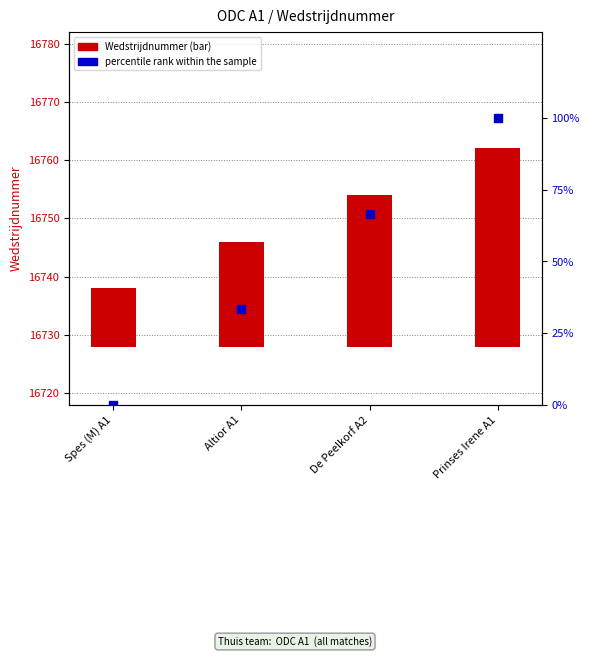

At which category is the sum across all series the highest?

Prinses Irene A1